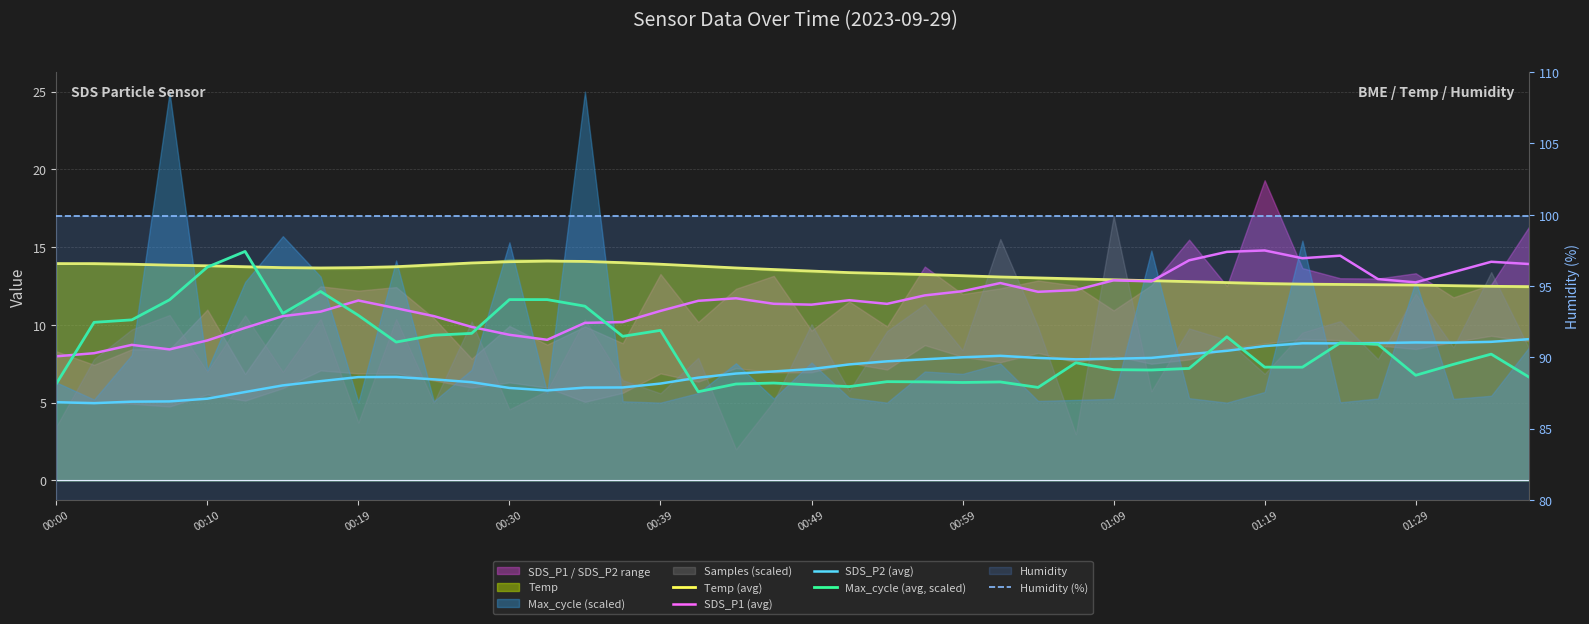

What is the difference between the highest and lowest values at 15?

93.9